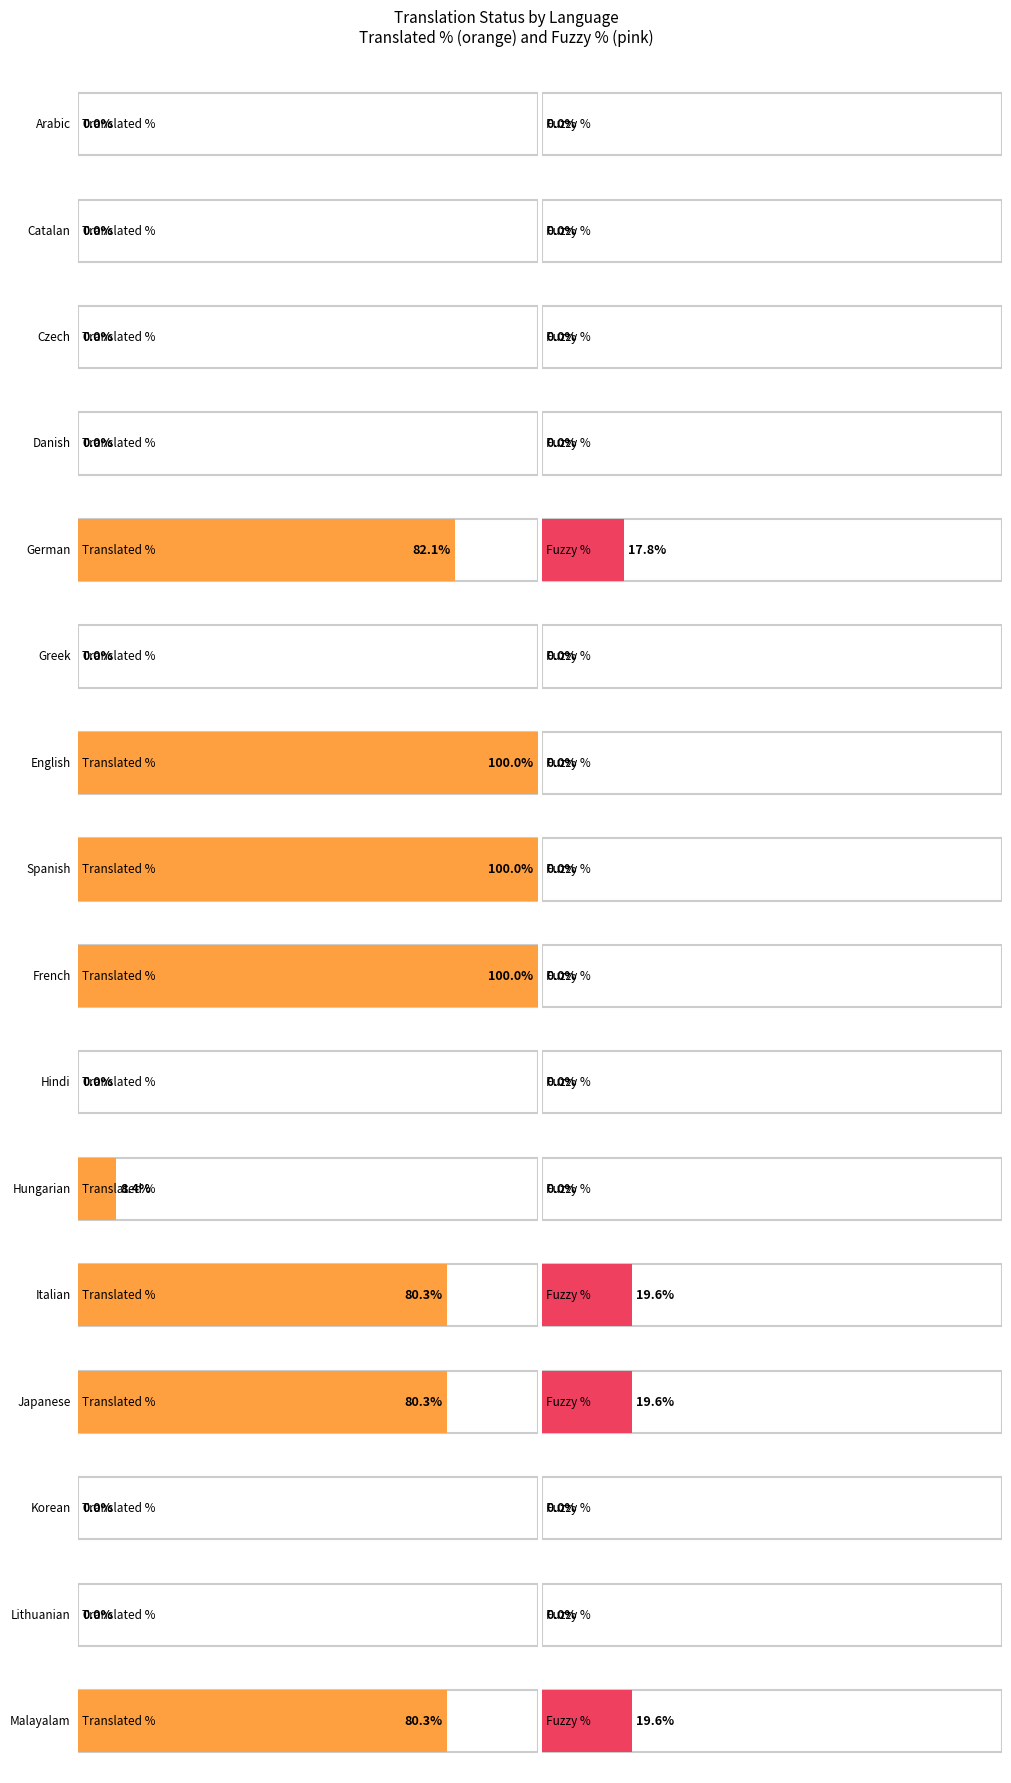

Is it true that translated_percent equals 151.5 at Spanish?

False